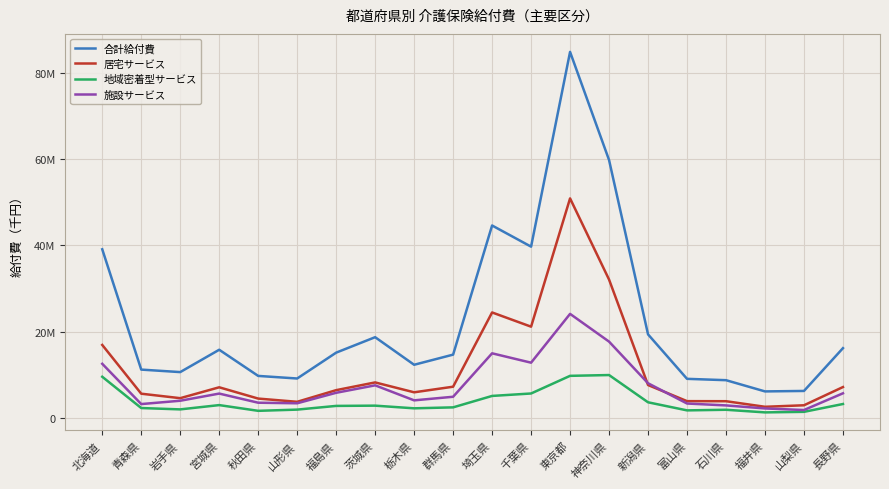

Which category has the highest value across all series?

東京都